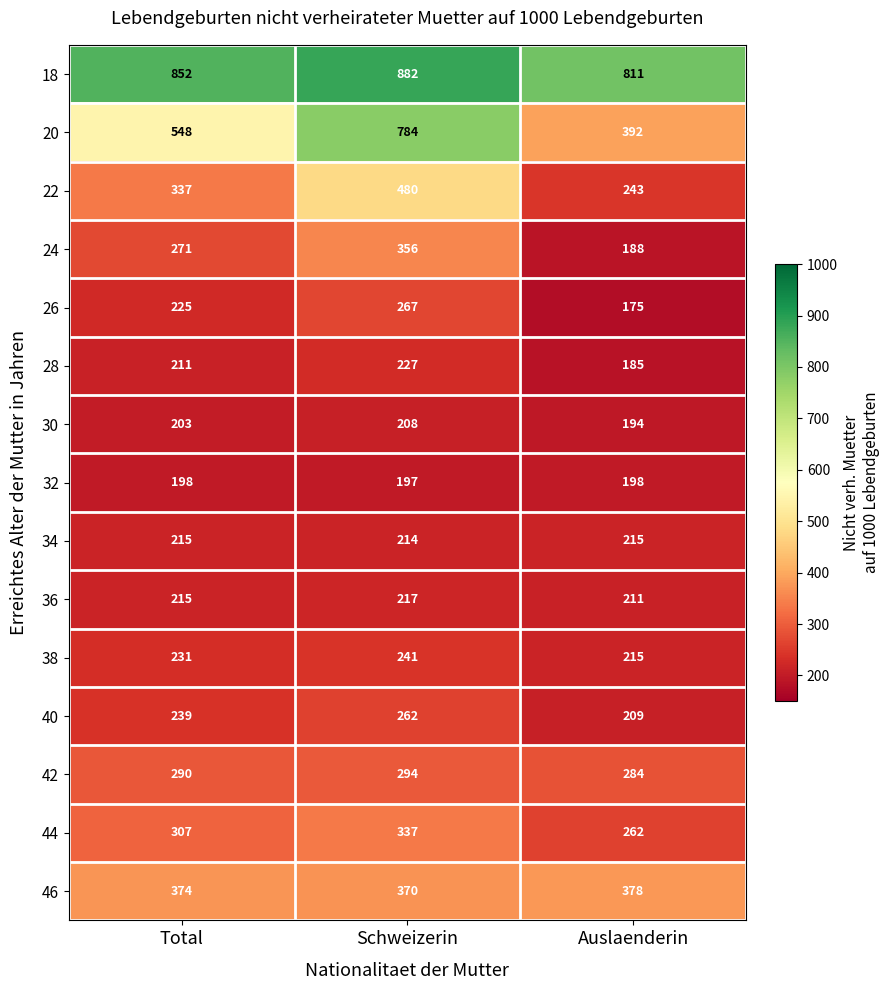

The value of 46 at Total is 257. True or false?

False